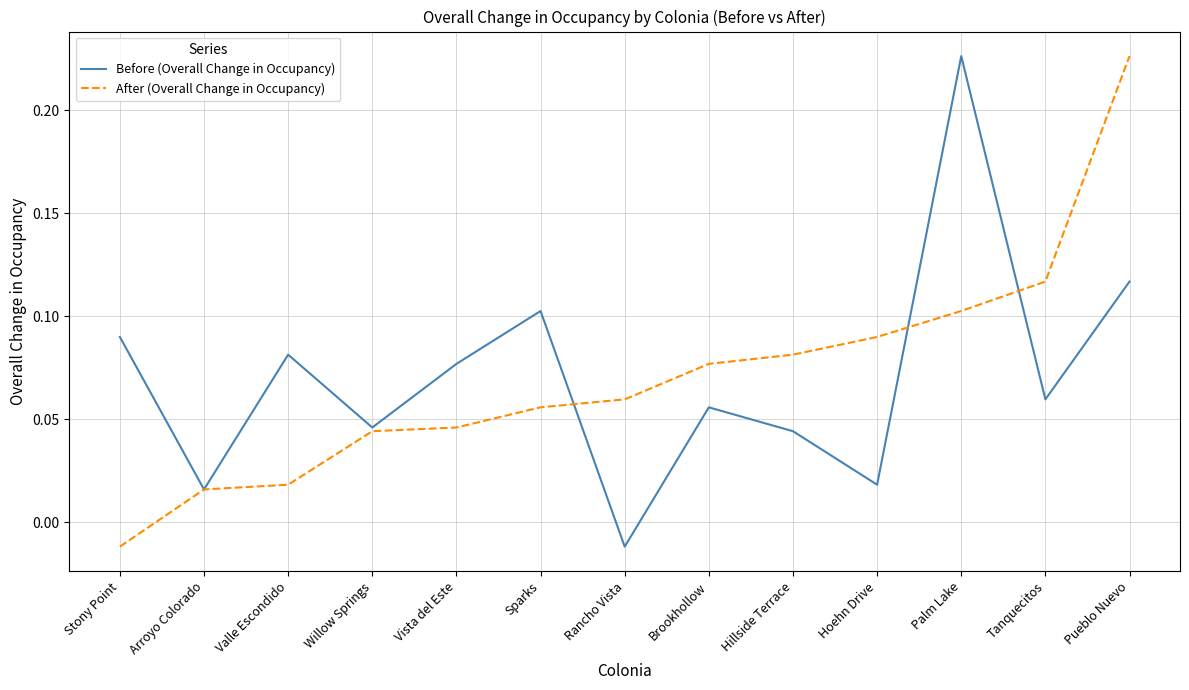

At which label is Before (Overall Change in Occupancy) closest to 0?

Rancho Vista